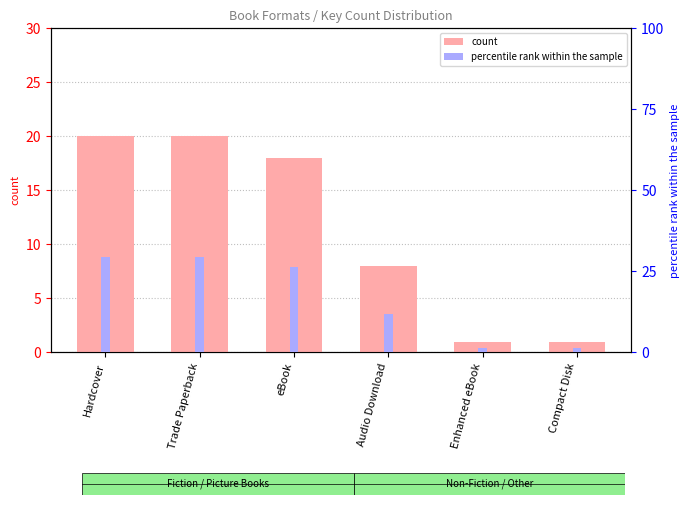

Reading right to left, extract all data points from this chart.

count: Compact Disk=1.0	Enhanced eBook=1.0	Audio Download=8.0	eBook=18.0	Trade Paperback=20.0	Hardcover=20.0
percentile rank within the sample: Compact Disk=1.5	Enhanced eBook=1.5	Audio Download=11.8	eBook=26.5	Trade Paperback=29.4	Hardcover=29.4